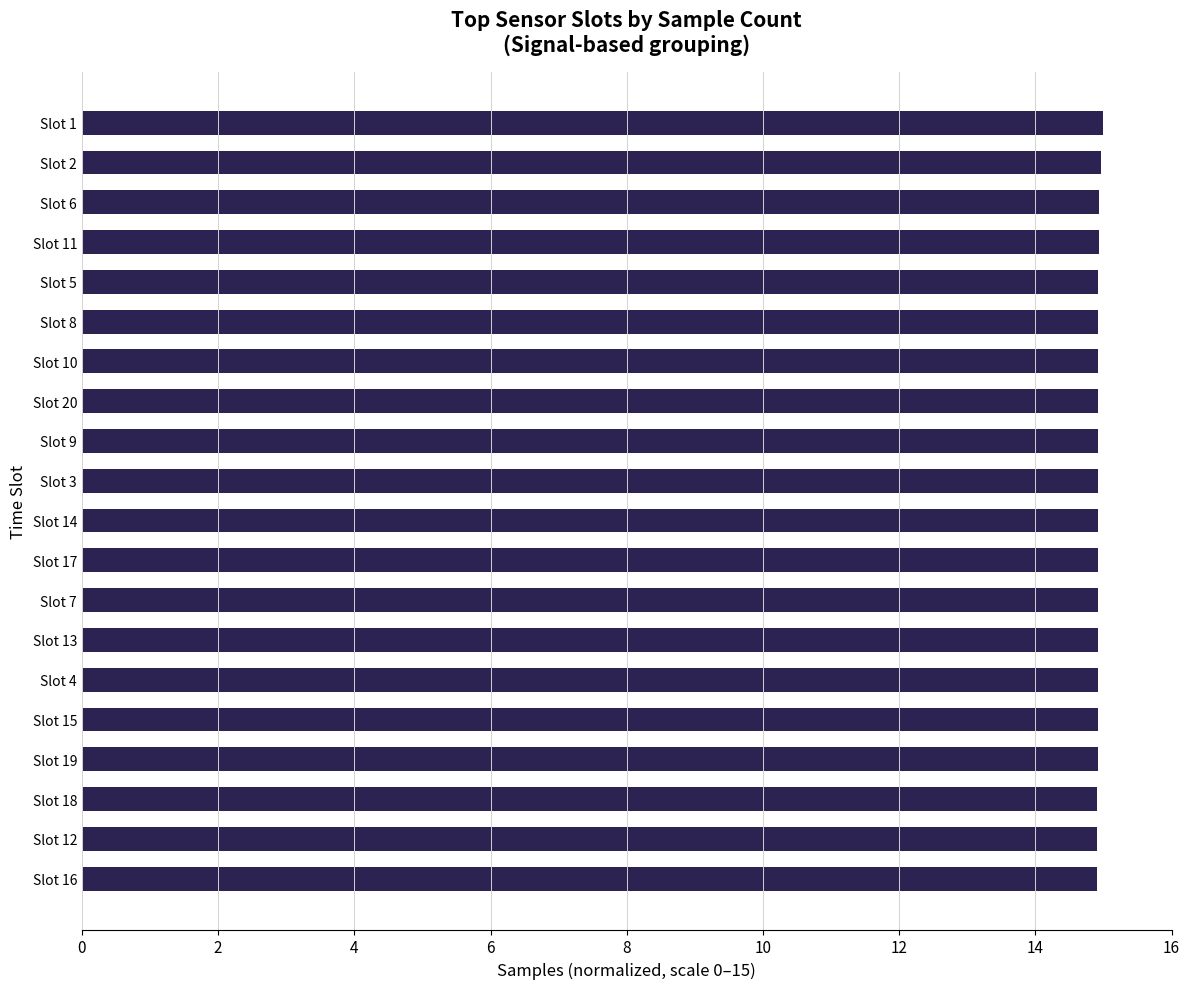

What is the ratio of the value at Slot 12 to the value at Slot 18?

1.0